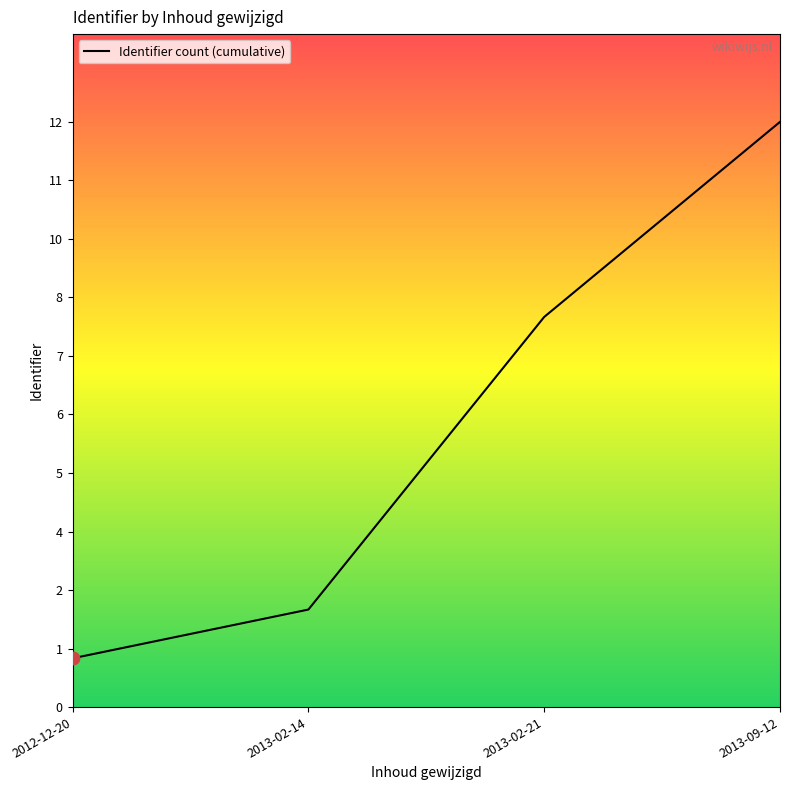

What is the change in value from 2012-12-20 to 2013-09-12?

+11